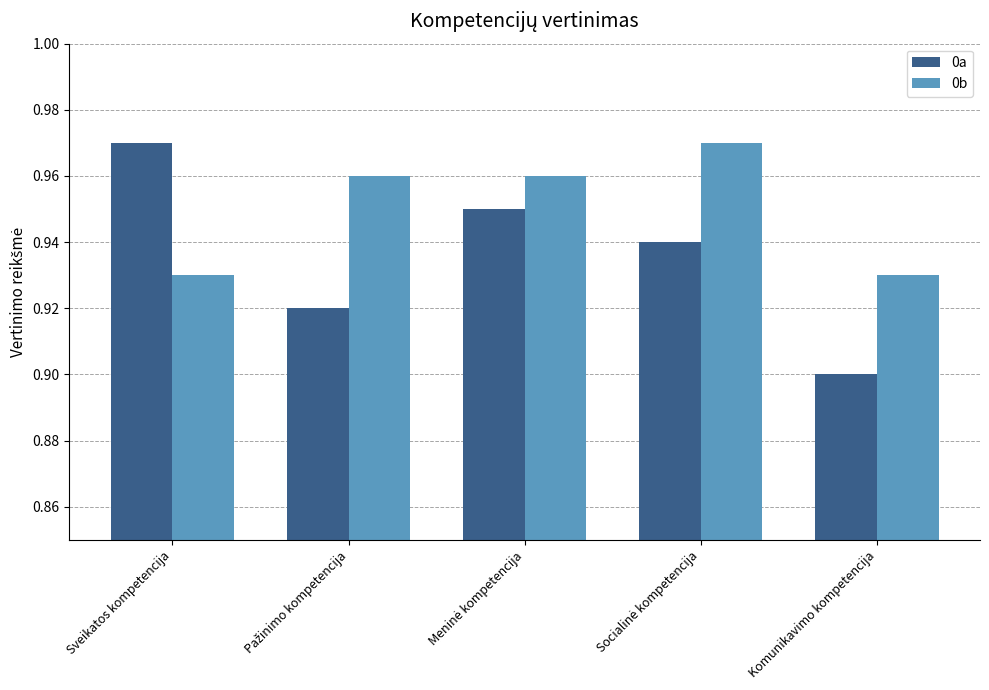

Does the chart contain stacked bars?

No